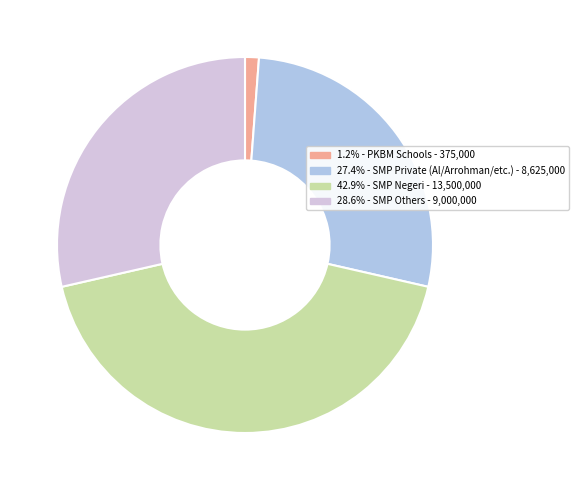

Does any single category account for the majority?

No